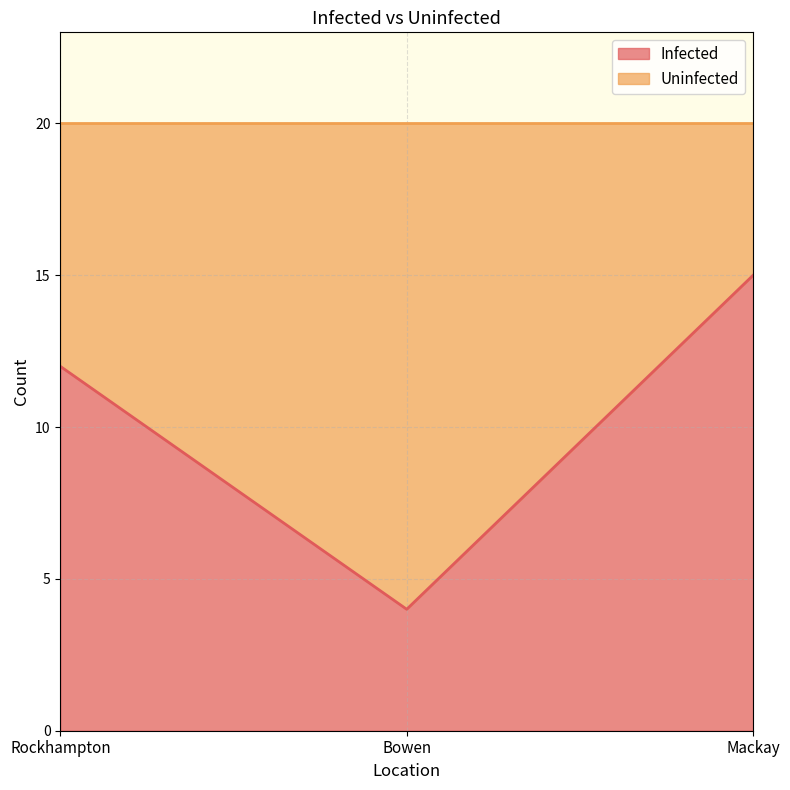

What is the approximate value at Bowen?

4